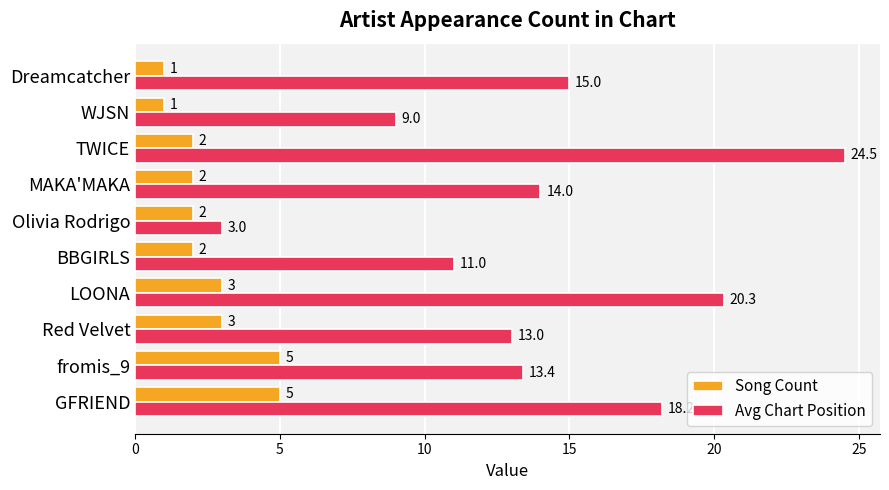

Rank the series by their maximum value, from highest to lowest.

Avg Chart Position, Song Count